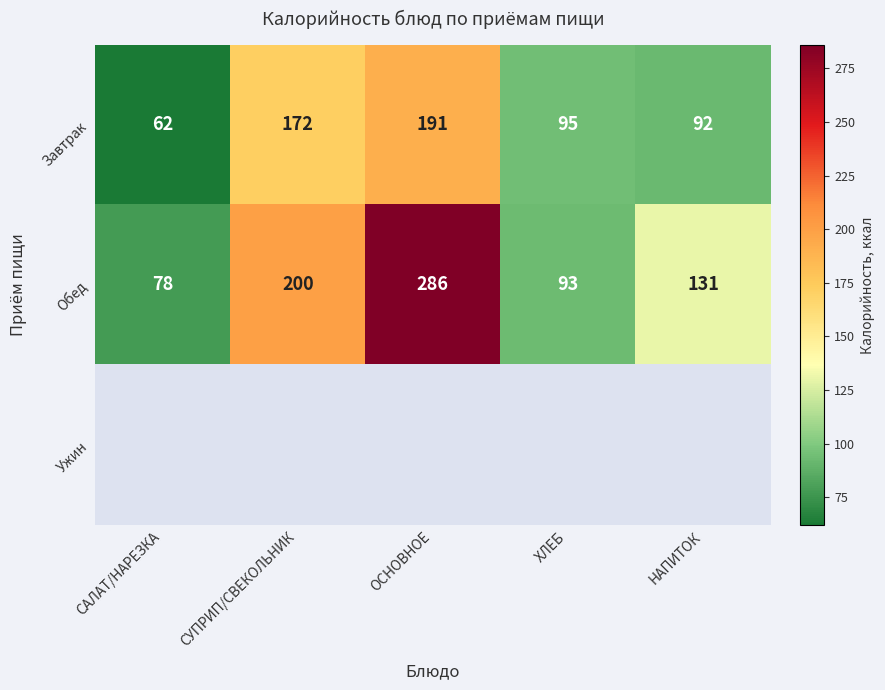

Rank the categories by Завтрак value from lowest to highest.

САЛАТ/НАРЕЗКА, НАПИТОК, ХЛЕБ, СУПРИП/СВЕКОЛЬНИК, ОСНОВНОЕ